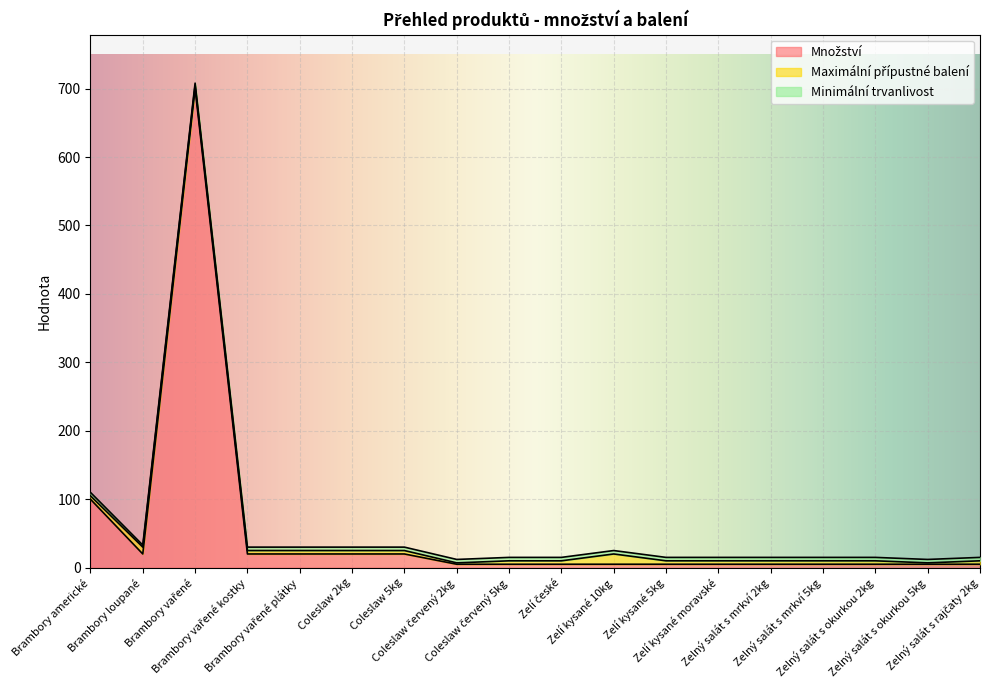

Between Zelný salát s okurkou 2kg and Zelí kysané moravské, which is larger?

Zelný salát s okurkou 2kg